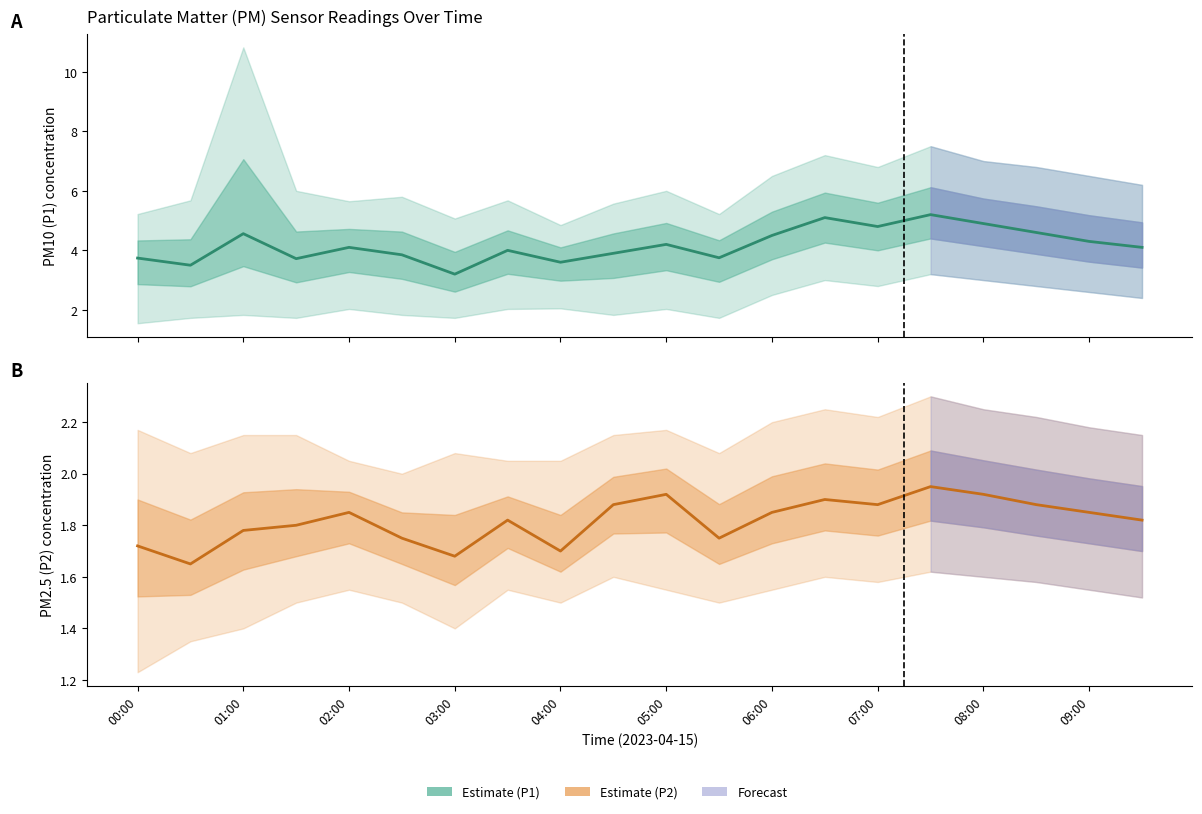

Which series changed the most between 05:00 and 09:00?

P2 (PM2.5) Estimate